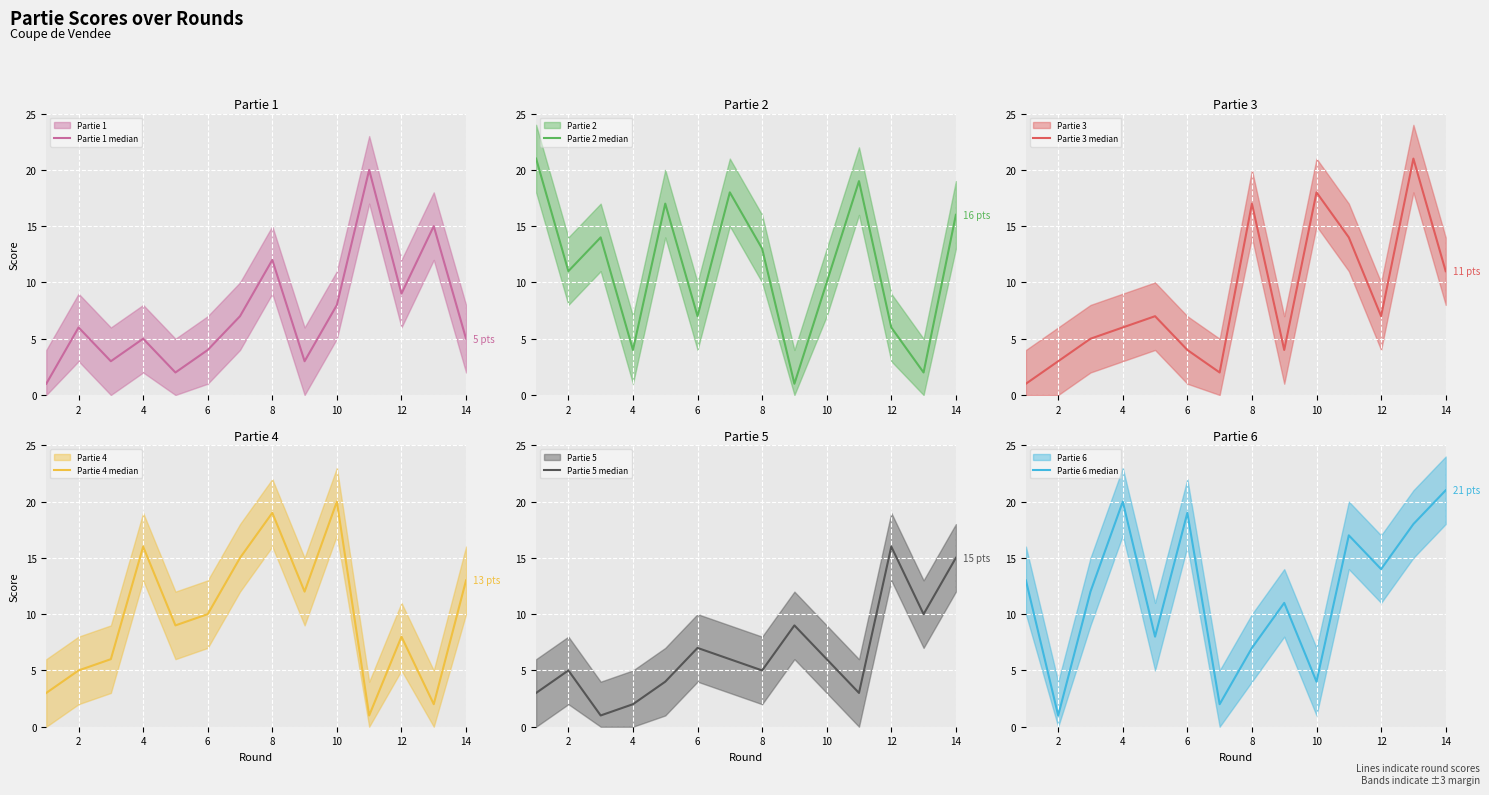

What is the difference between the maximum and minimum values in the Partie 6 median series?

20